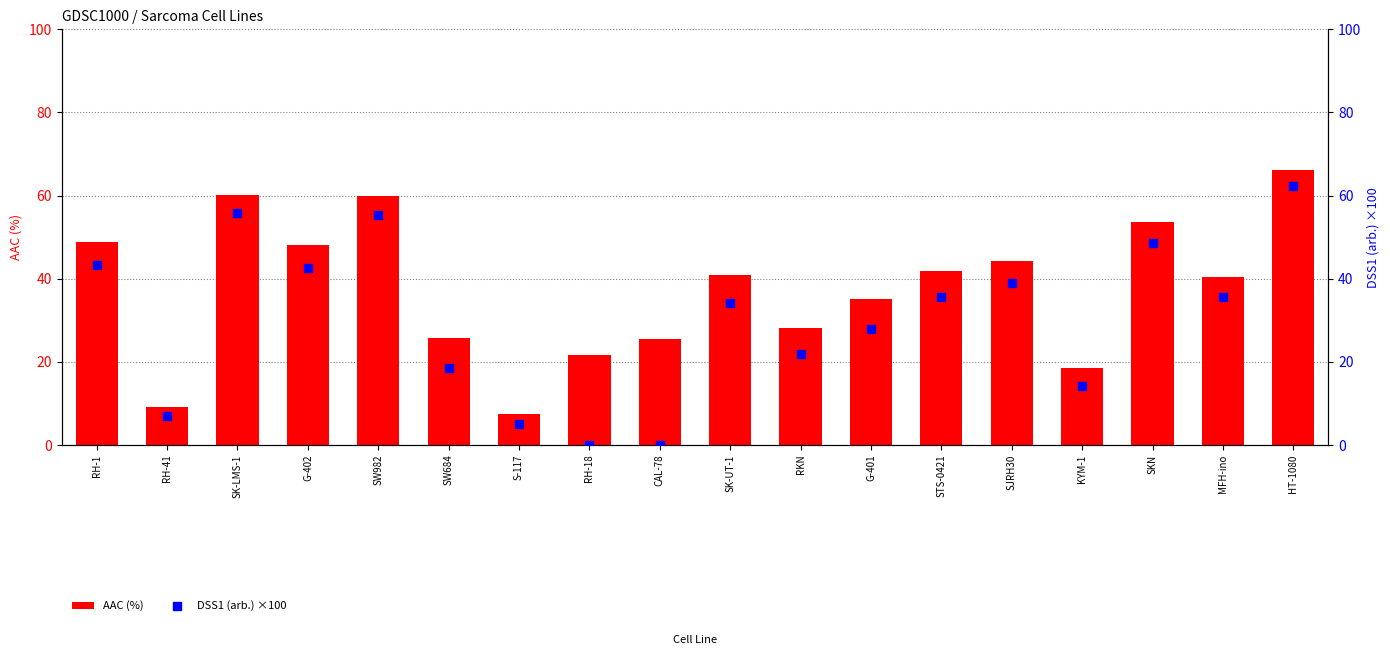

What is the total value across all series at G-401?

62.8